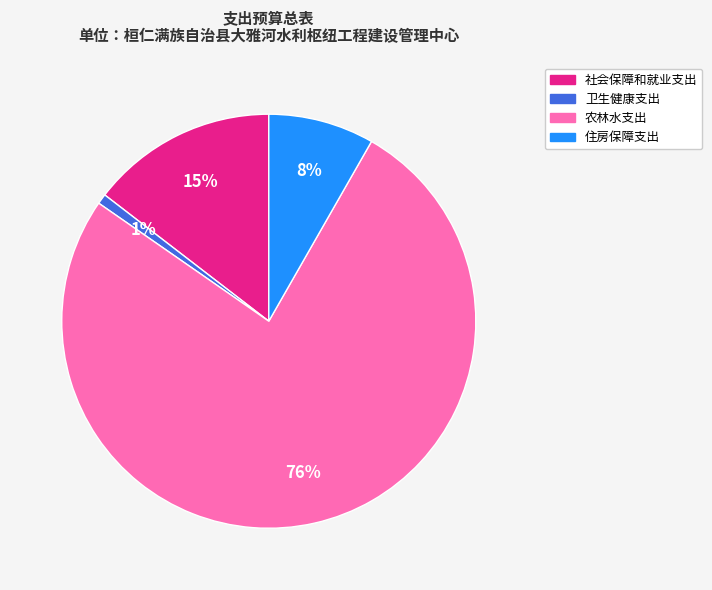

Which has a higher value, 住房保障支出 or 卫生健康支出?

住房保障支出